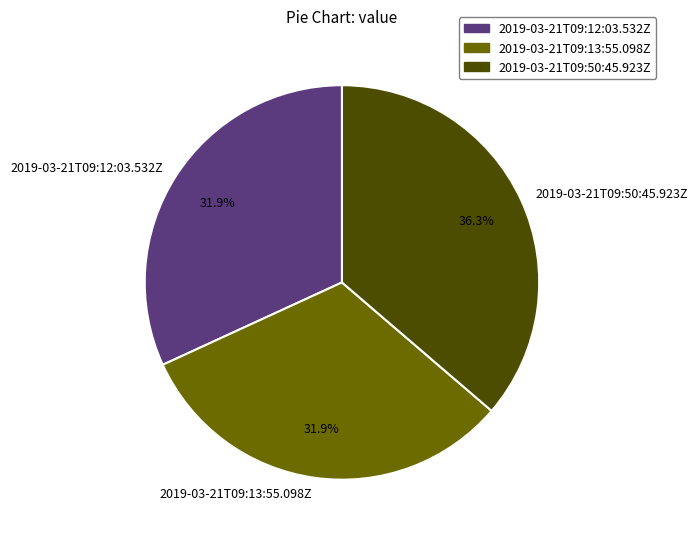

How much of the chart is everything except 2019-03-21T09:13:55.098Z?

68.1%